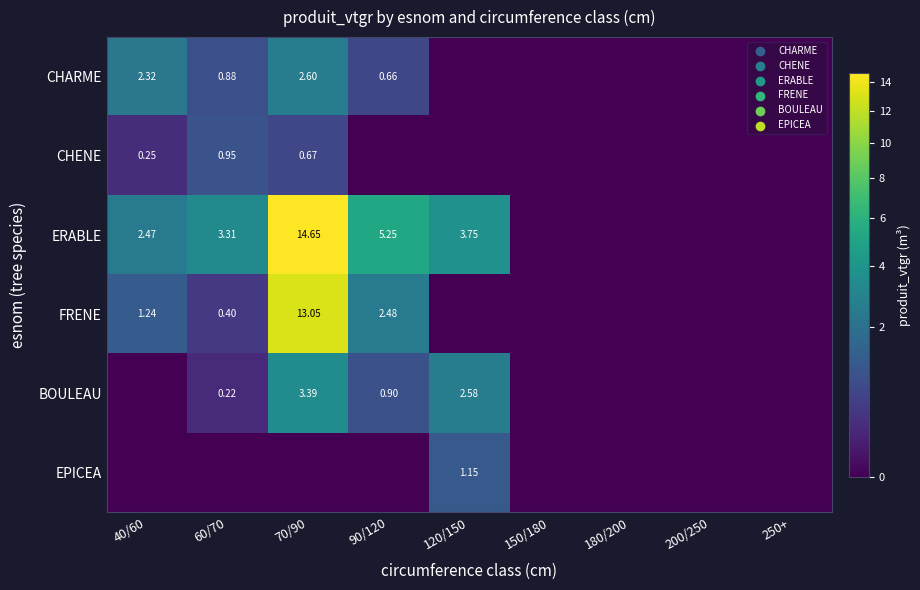

Count the number of categories in the chart.

9